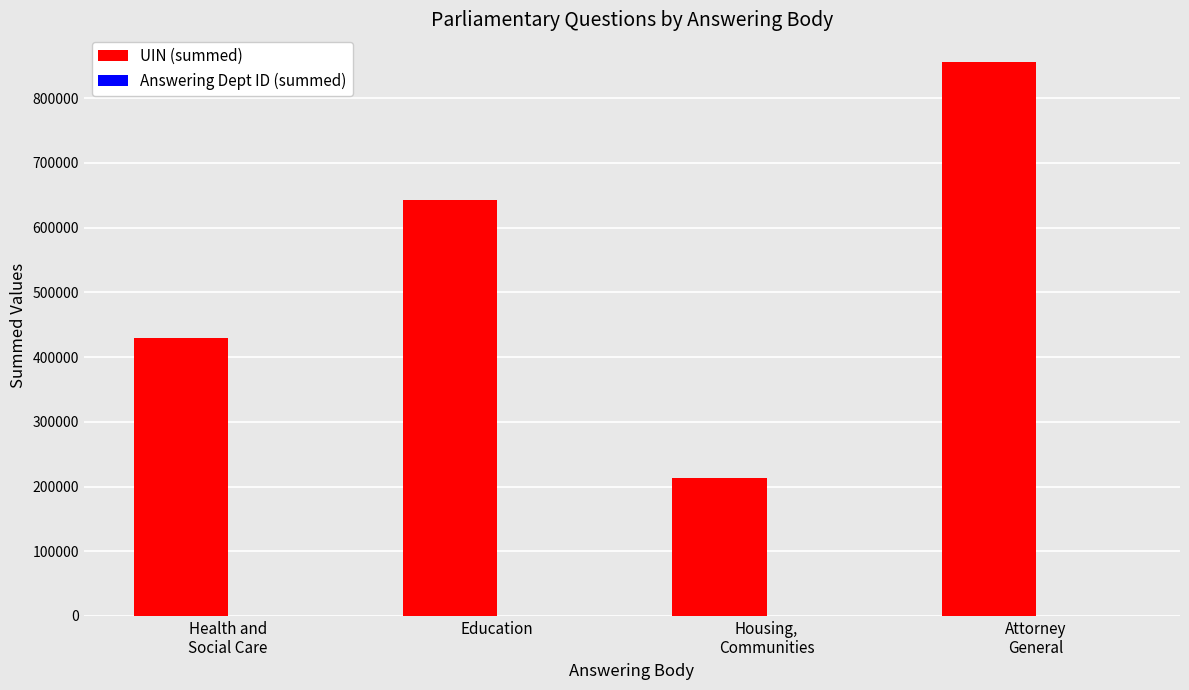

Which series has the largest total across all categories?

UIN (summed)